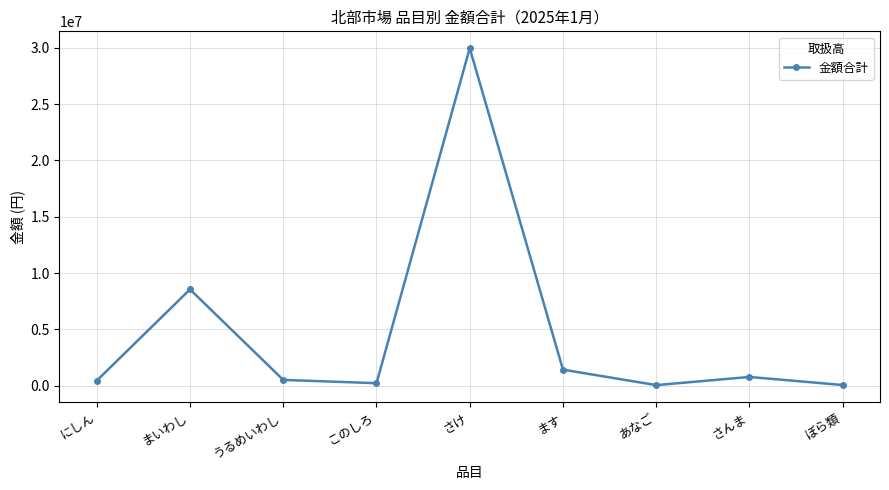

Where is the first local minimum?

このしろ